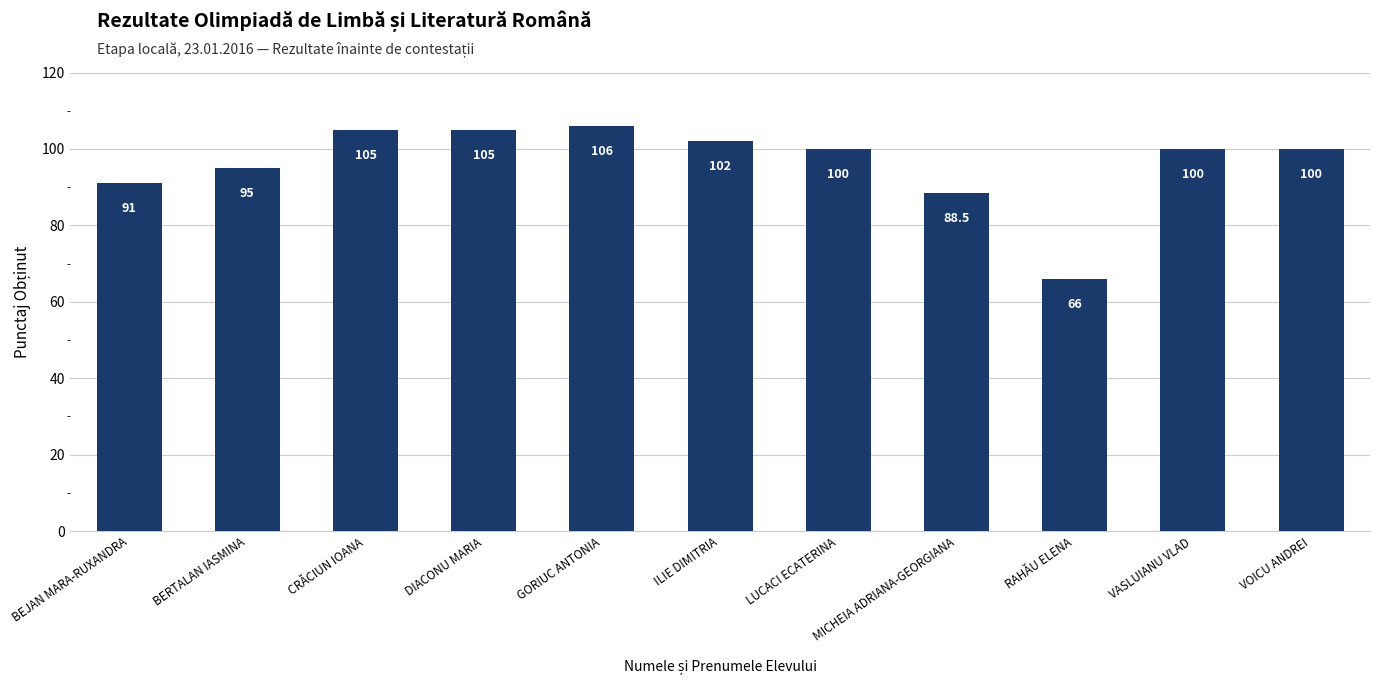

At which label does the data first exceed 100?

CRĂCIUN IOANA